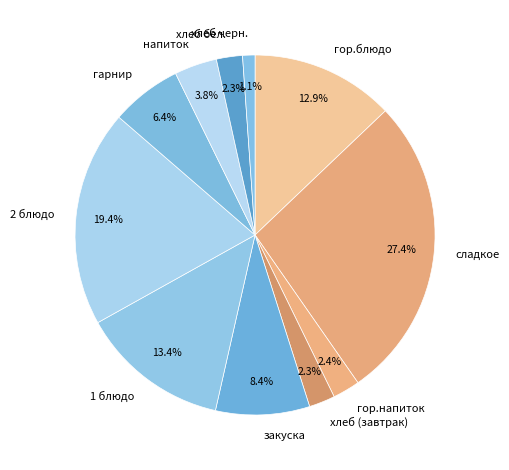

Is there a majority slice in this chart?

No